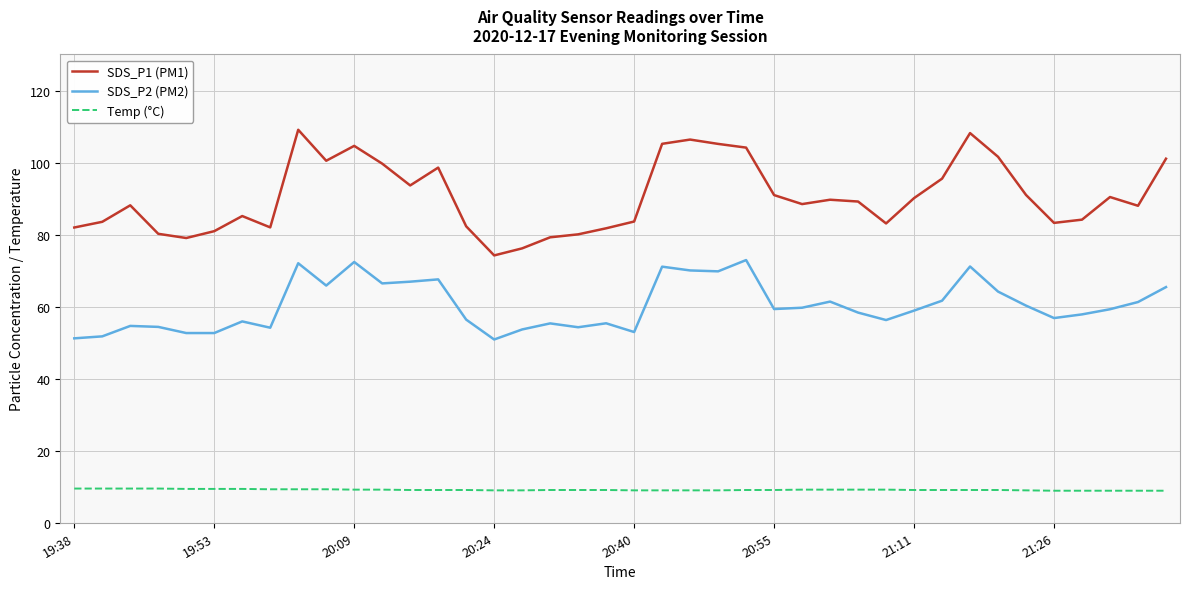

List the series in order of their overall mean, highest first.

SDS_P1 (PM1), SDS_P2 (PM2), Temp (°C)